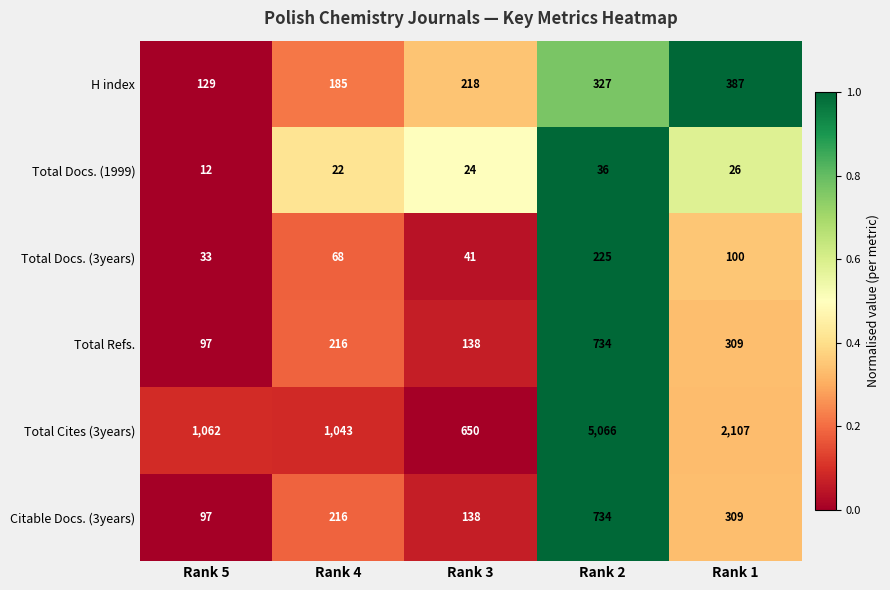

What is the sum of all Total Cites (3years) values?

9928